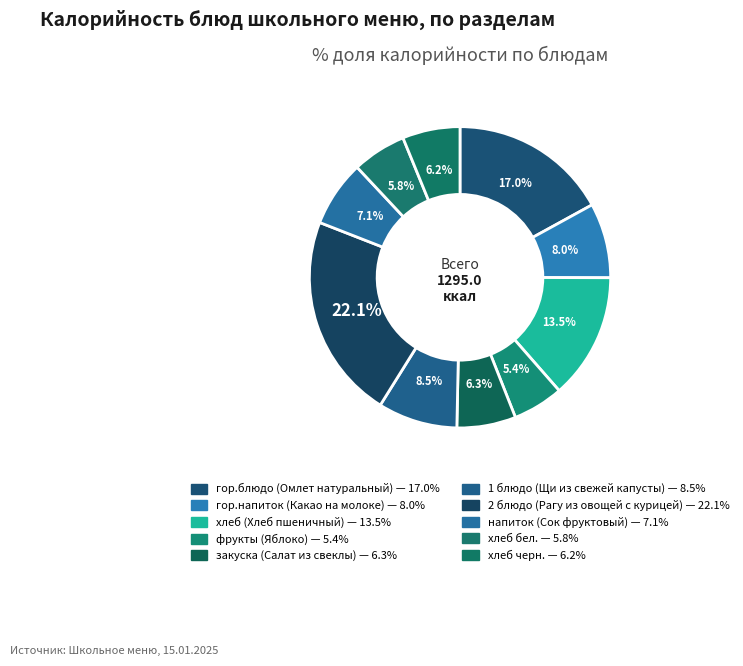

Approximately how many times larger is the value at закуска (Салат из свеклы) compared to напиток (Сок фруктовый)?

0.9